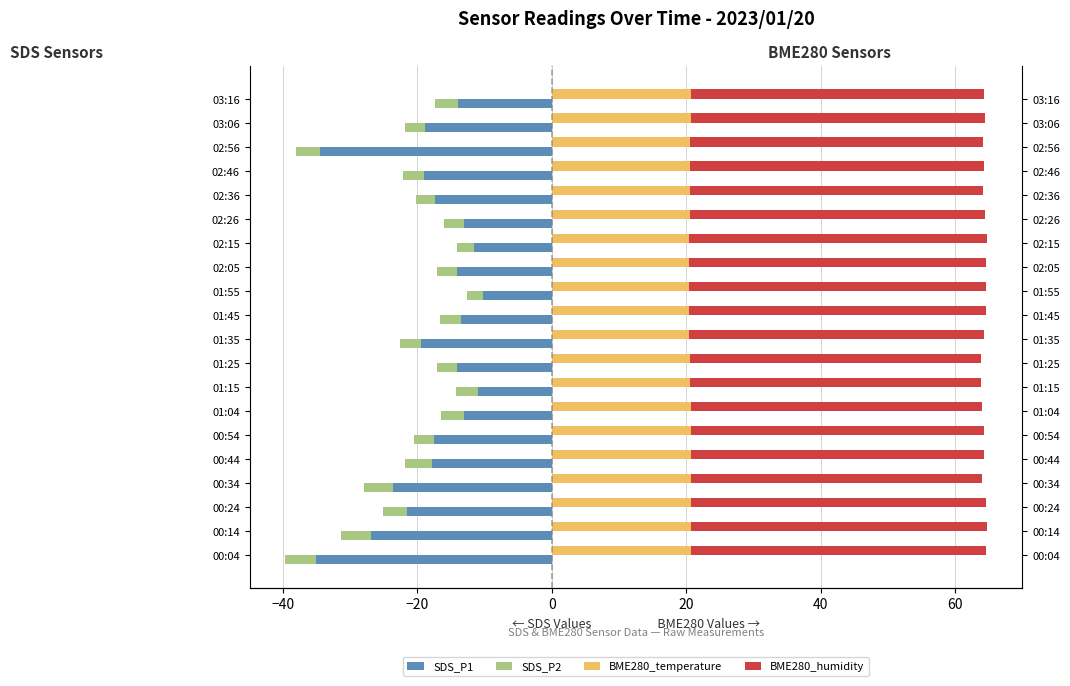

How many bars are there in each group?

4